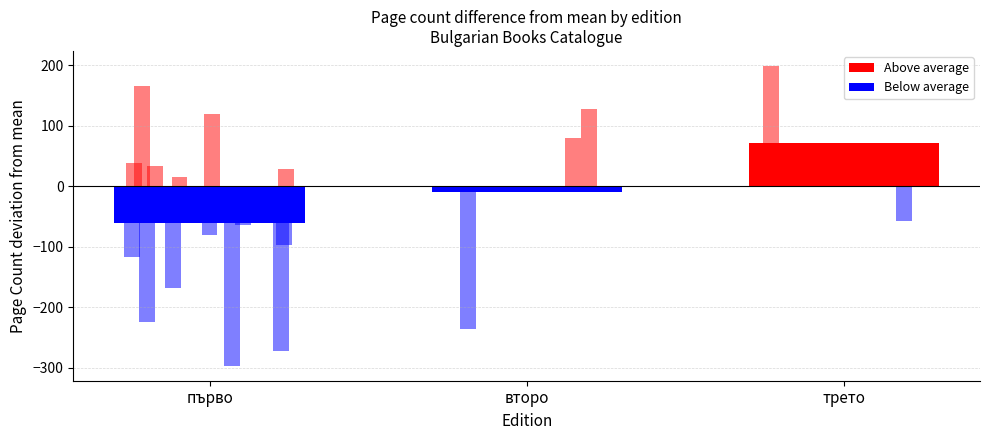

What is the difference between the values at трето and второ?

81.3